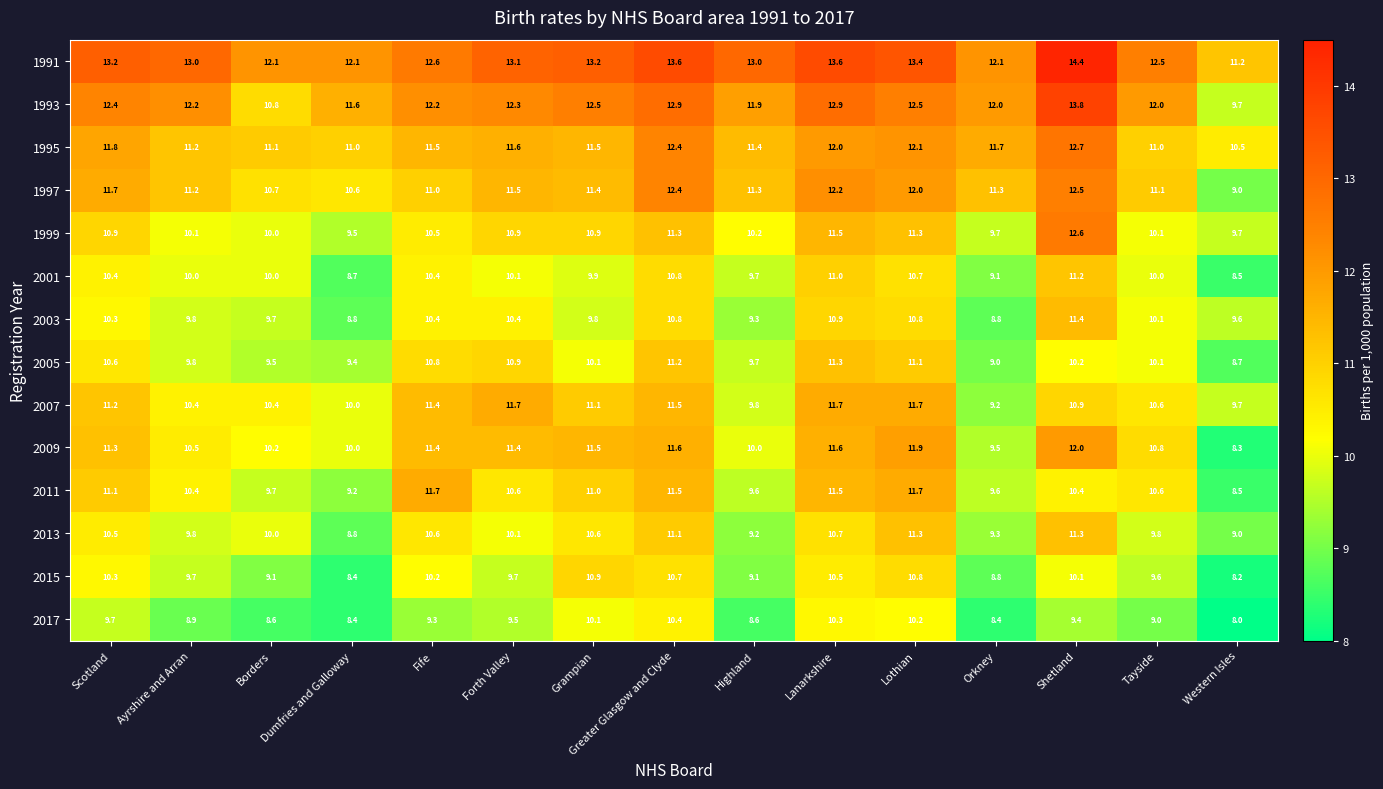

How many distinct data groups are displayed?

14